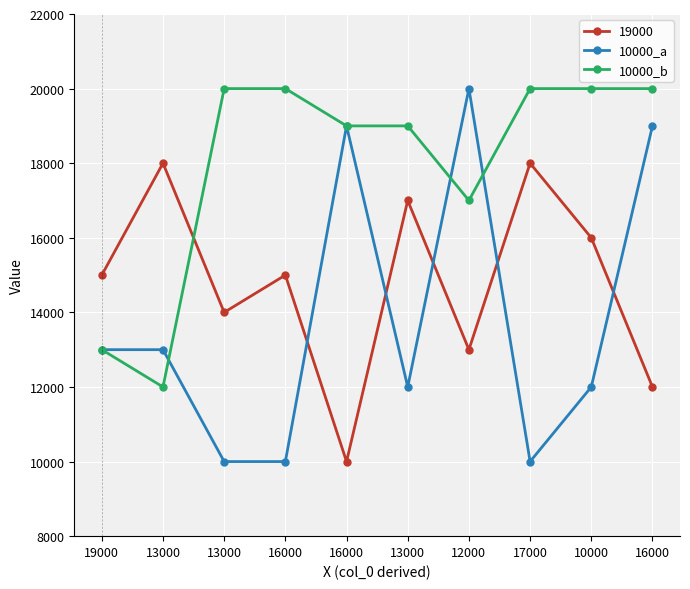

Which category has the highest value across all series?

12000